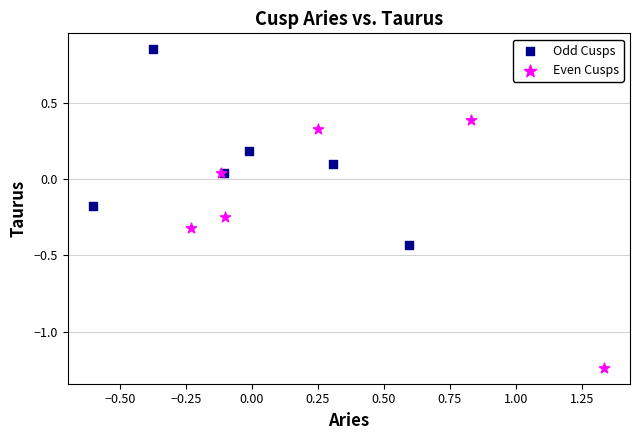

Which series reaches the maximum Y coordinate?

Odd Cusps